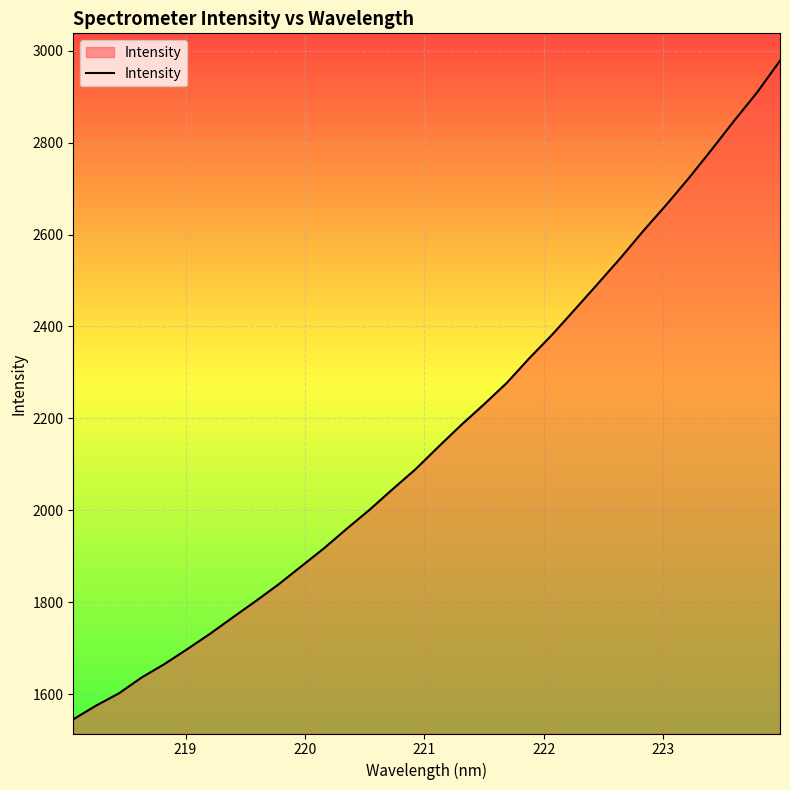

True or false: there are more than 2 points higher than both neighbors.

False